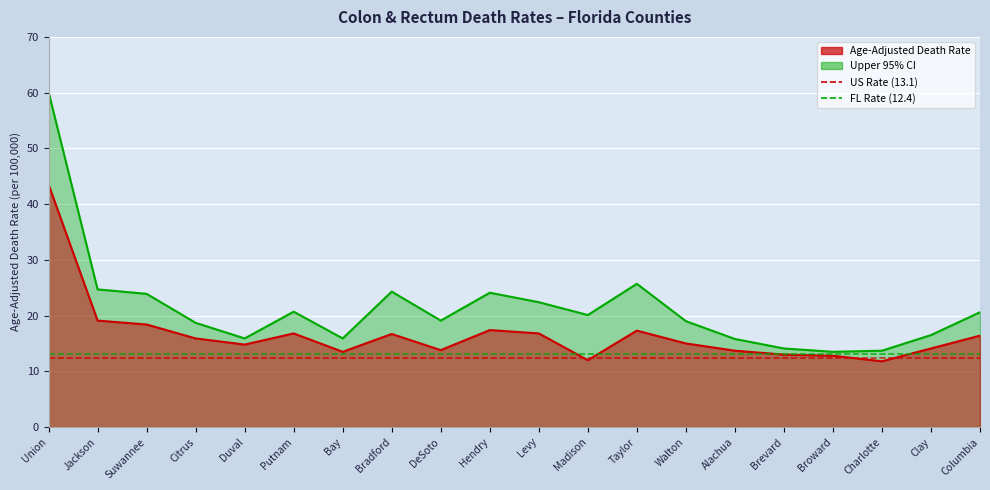

What is the label of the 1st point from the left?

Union